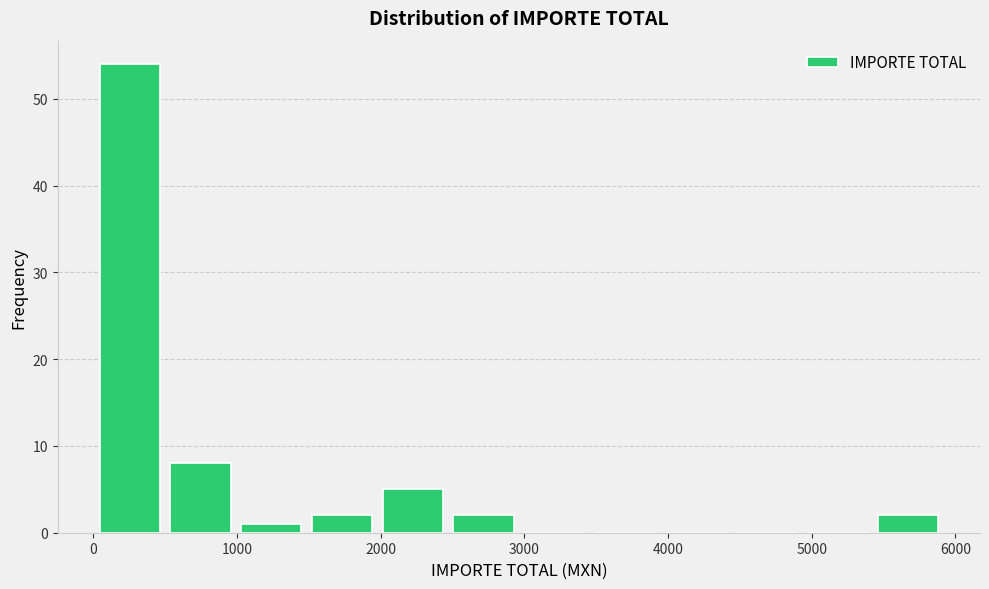

Reading left to right, list every bar in this chart as the range it spans on the x-axis followed by its height. Neither the bar edges nor the heights are printed on the chart, so give them approximately, as read against the axes.

0 to 500: 54
500 to 1000: 8
1000 to 1500: 1
1500 to 2000: 2
2000 to 2500: 5
2500 to 3000: 2
3000 to 3500: 0
3500 to 3900: 0
3900 to 4400: 0
4400 to 4900: 0
4900 to 5400: 0
5400 to 5900: 2